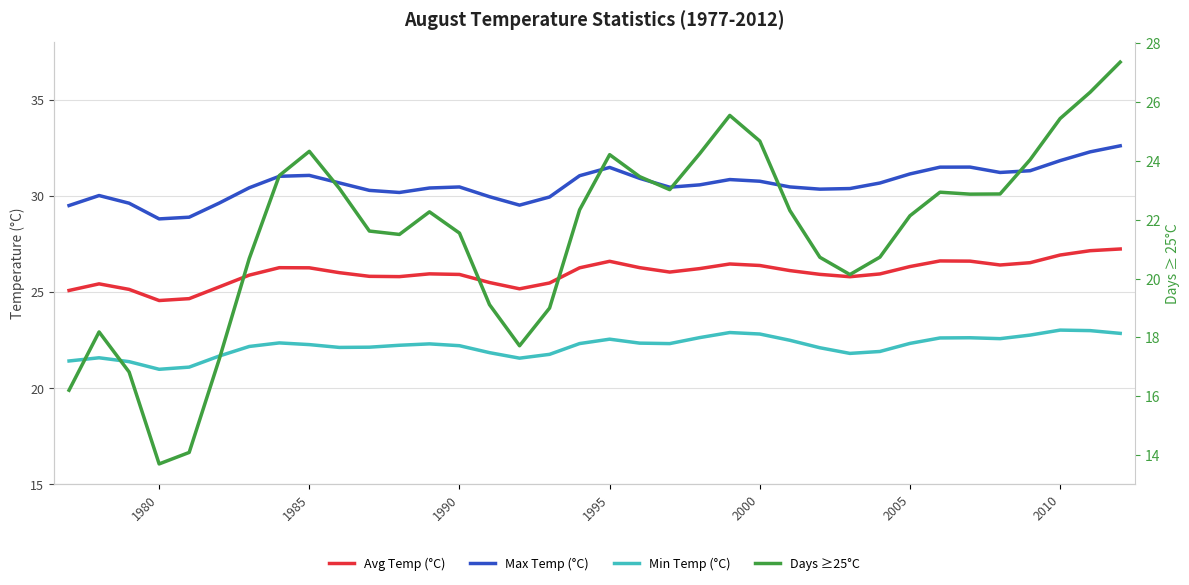

Reading left to right, list all the values displayed in this chart.

Avg Temp (°C): 25.1	25.4	25.1	24.5	24.6	25.3	25.9	26.3	26.3	26.0	25.8	25.8	25.9	25.9	25.5	25.2	25.5	26.3	26.6	26.3	26.0	26.2	26.4	26.4	26.1	25.9	25.8	25.9	26.3	26.6	26.6	26.4	26.5	26.9	27.1	27.2
Max Temp (°C): 29.5	30.0	29.6	28.8	28.9	29.6	30.4	31.0	31.1	30.7	30.3	30.2	30.4	30.5	30.0	29.5	29.9	31.0	31.5	30.9	30.4	30.6	30.8	30.8	30.5	30.3	30.4	30.7	31.1	31.5	31.5	31.2	31.3	31.8	32.3	32.6
Min Temp (°C): 21.4	21.6	21.4	21.0	21.1	21.7	22.2	22.3	22.3	22.1	22.1	22.2	22.3	22.2	21.8	21.5	21.7	22.3	22.5	22.3	22.3	22.6	22.9	22.8	22.5	22.1	21.8	21.9	22.3	22.6	22.6	22.6	22.7	23.0	23.0	22.8
Days ≥25°C: 16.2	18.2	16.8	13.7	14.1	17.3	20.7	23.5	24.3	23.1	21.6	21.5	22.3	21.5	19.1	17.7	19.0	22.3	24.2	23.5	23.0	24.2	25.5	24.7	22.3	20.7	20.1	20.7	22.1	22.9	22.9	22.9	24.0	25.4	26.3	27.4